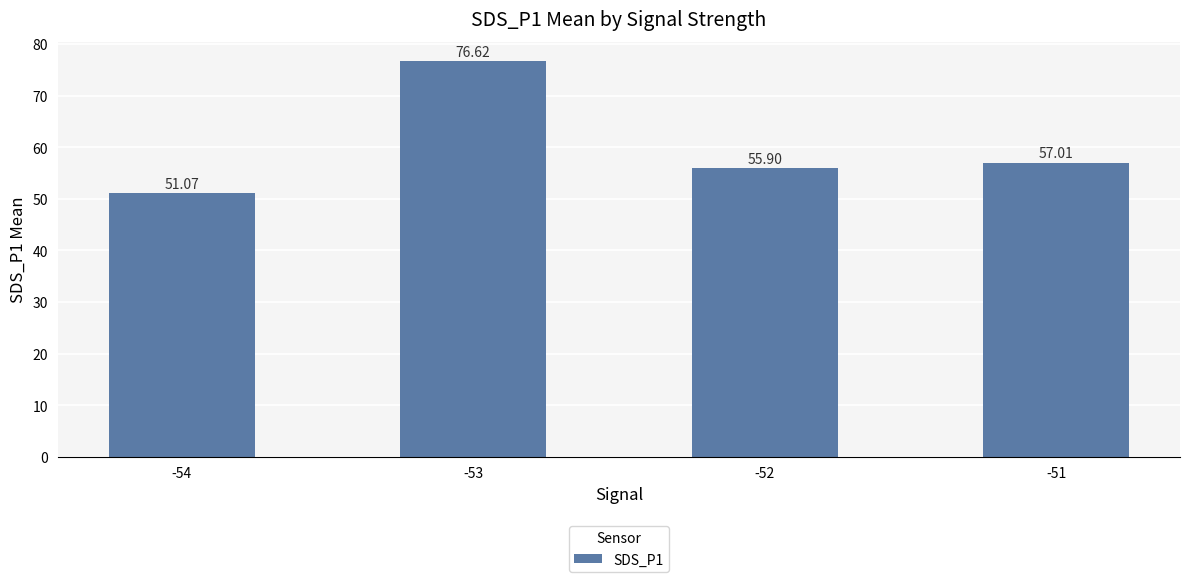

What is the sum of the values at -53 and -54?

127.7